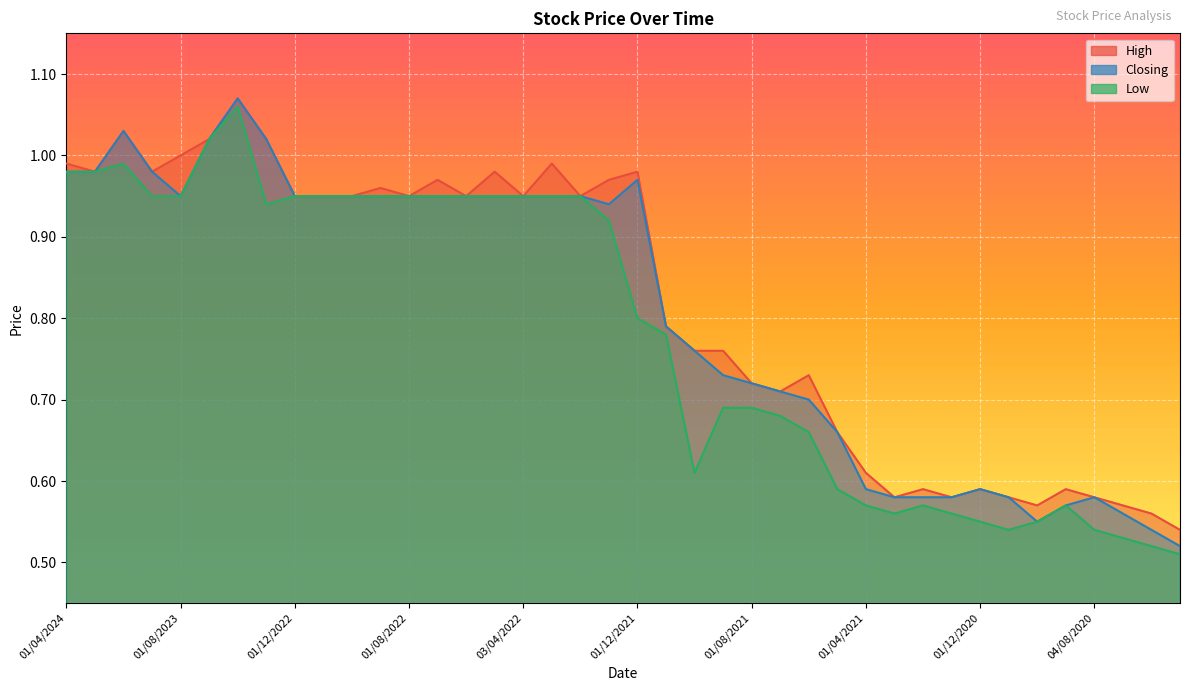

Which has a higher value, 01/12/2021 or 04/08/2020?

01/12/2021